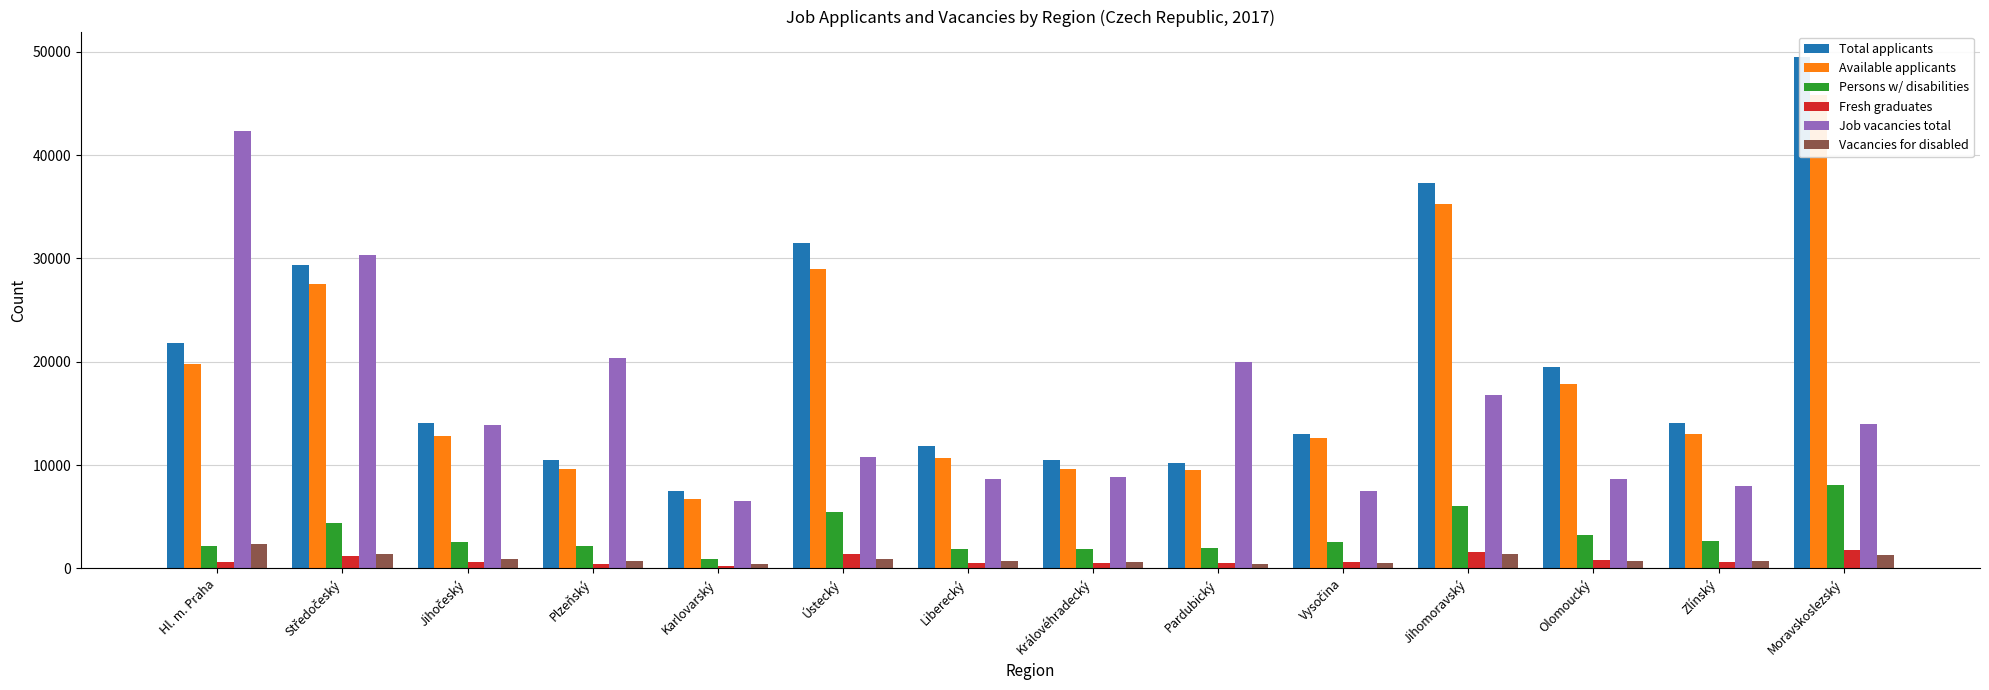

Which series has the largest total across all categories?

Total applicants